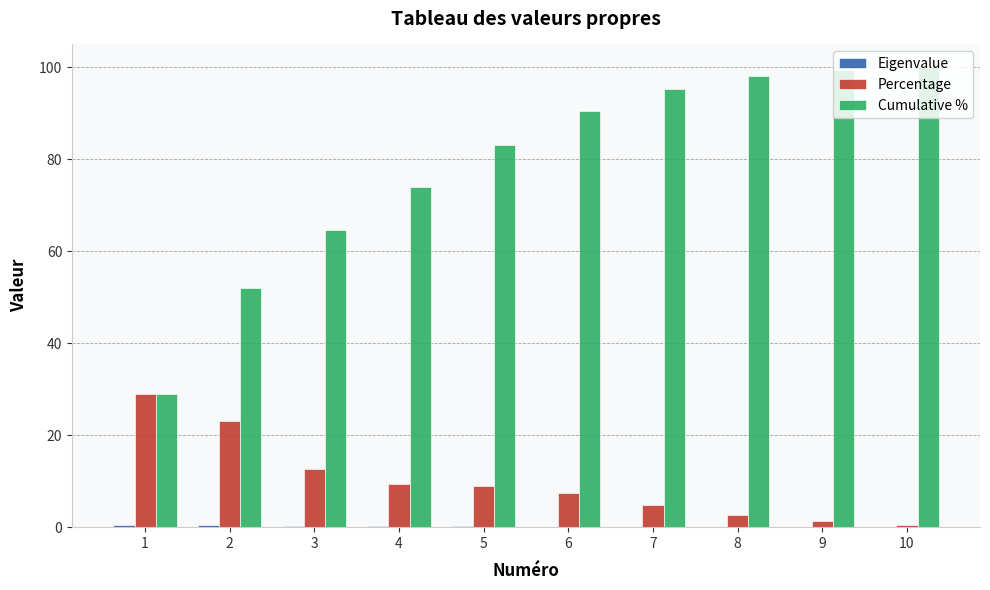

How many groups of bars are there?

10